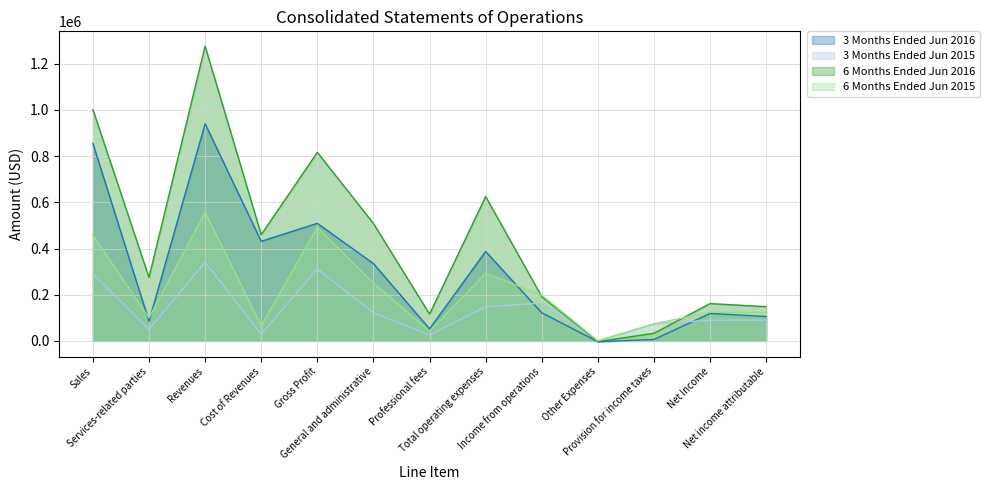

What are all the series names shown in the legend?

3 Months Ended Jun 2016, 3 Months Ended Jun 2015, 6 Months Ended Jun 2016, 6 Months Ended Jun 2015